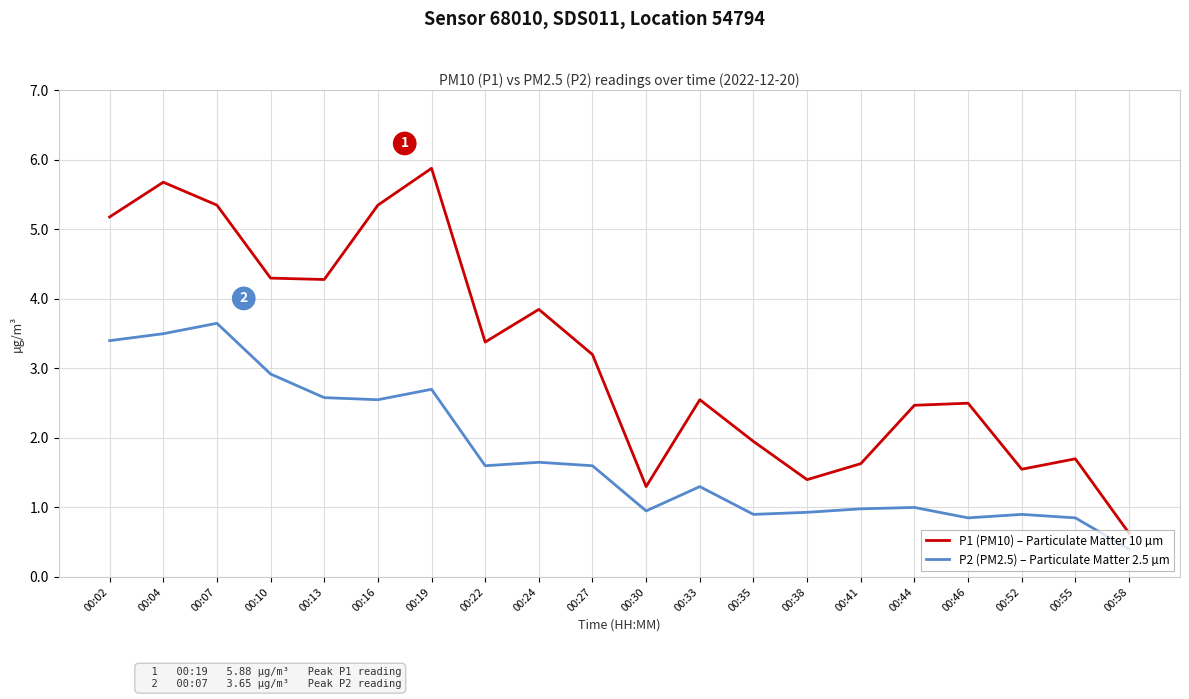

True or false: P1 (PM10) – Particulate Matter 10 µm and P2 (PM2.5) – Particulate Matter 2.5 µm intersect in this chart.

False